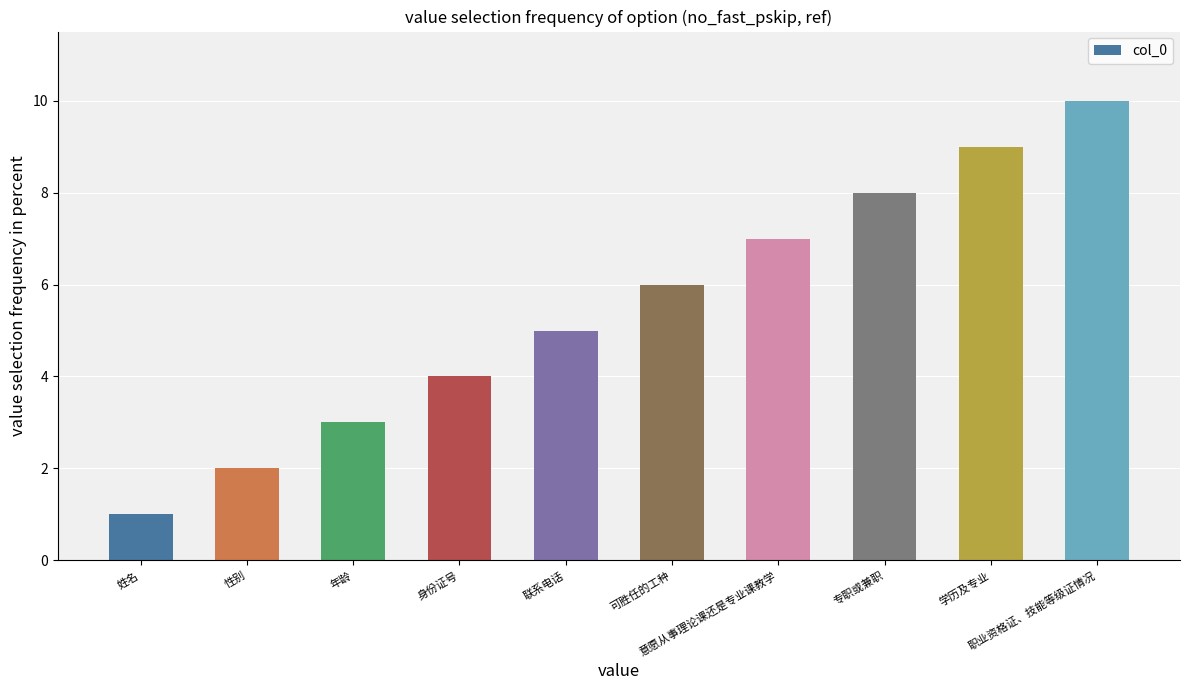

Reading right to left, transcribe all the data shown in this chart.

10	9	8	7	6	5	4	3	2	1